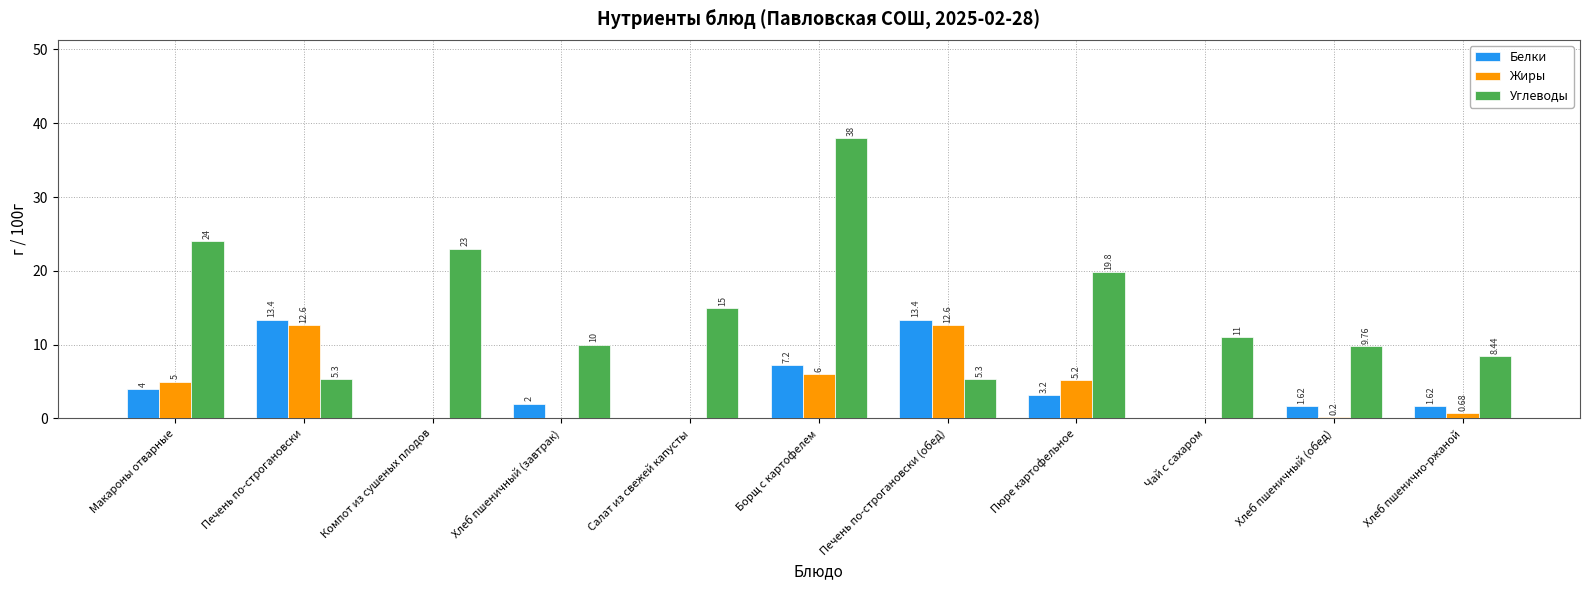

Read the Углеводы value at Хлеб пшеничный (завтрак).

10.0